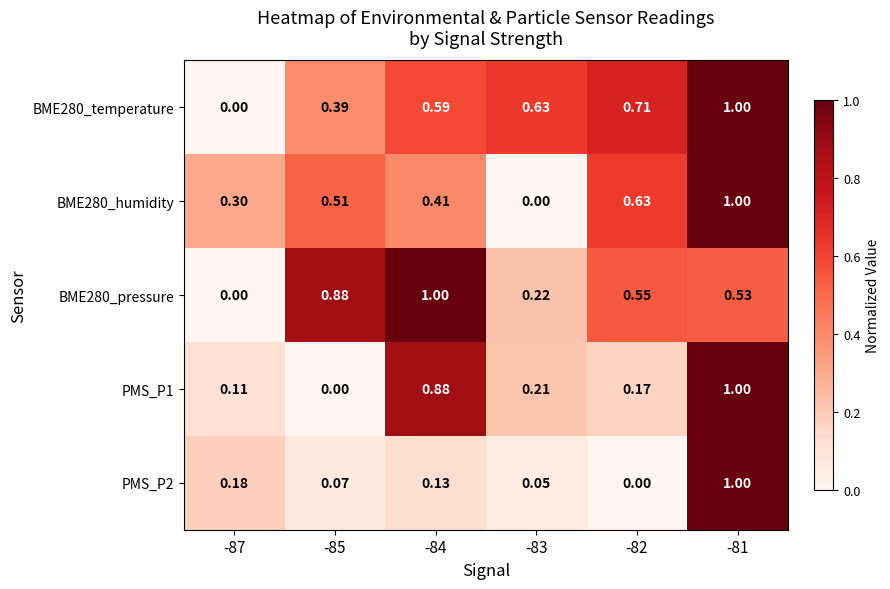

Is the value of PMS_P2 at -82 greater than the value of PMS_P1 at -83?

No